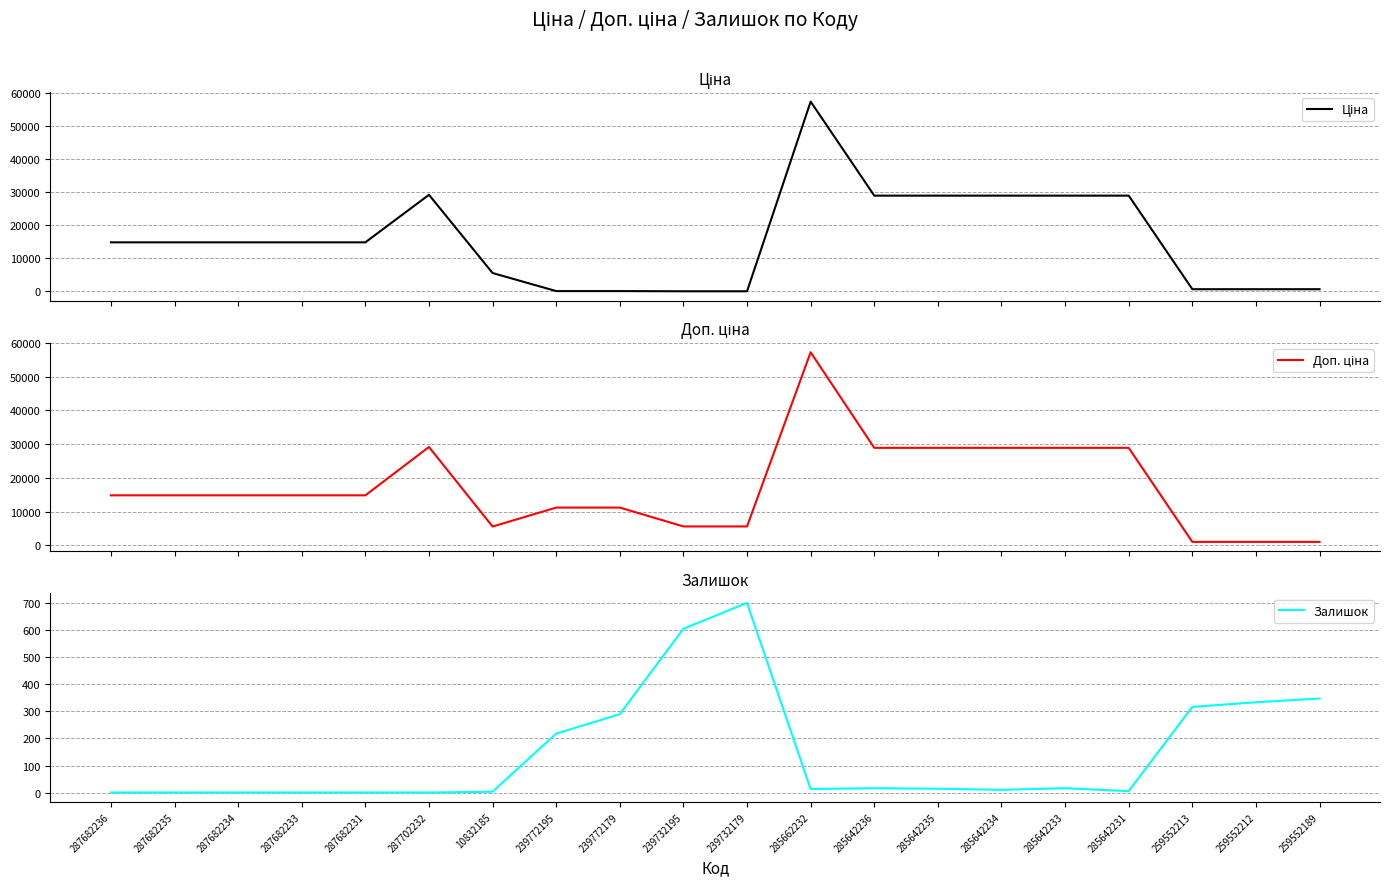

What is the minimum value for Доп. ціна?

1004.1